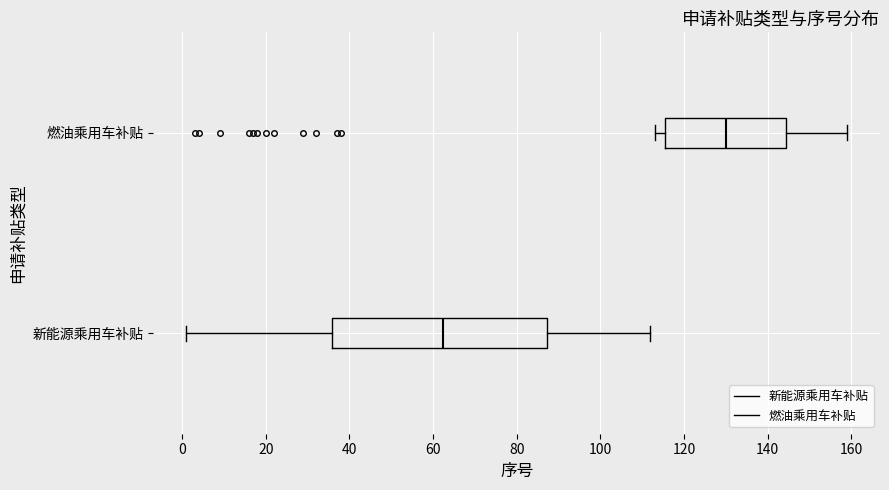

Reading bottom to top, transcribe this box plot: for each box, give where its median line is, the range the box spans, and where its two whiskers end, as read against the x-axis. The values are not printed on the chart, so give them approximately, as read against the axis.

新能源乘用车补贴: median 62, box 36 to 88, whiskers 2 to 112
燃油乘用车补贴: median 130, box 116 to 144, whiskers 114 to 160